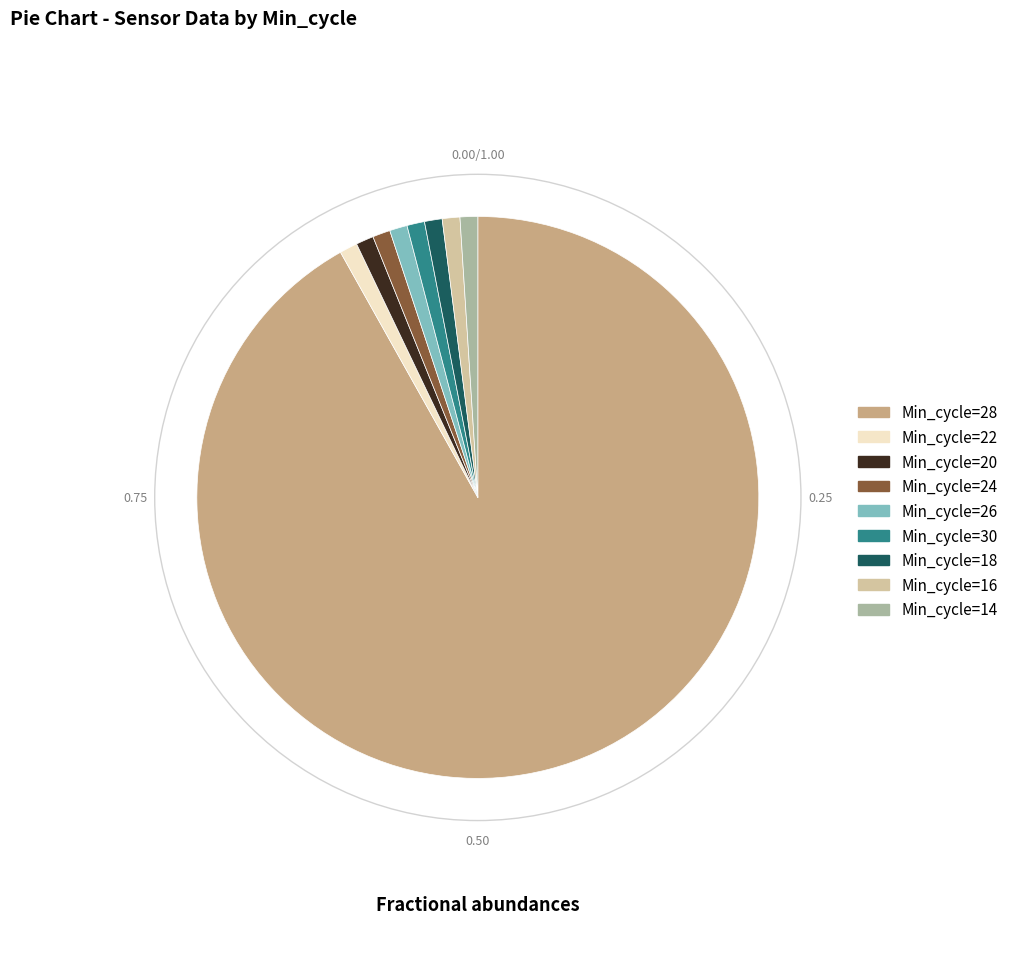

Is there a majority slice in this chart?

Yes